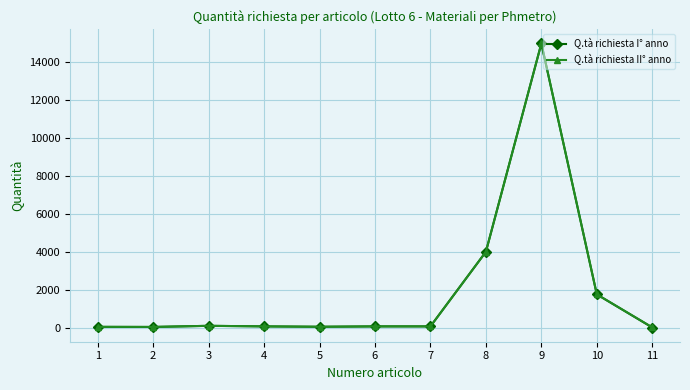

What is the highest value of the Q.tà richiesta I° anno series?

15000